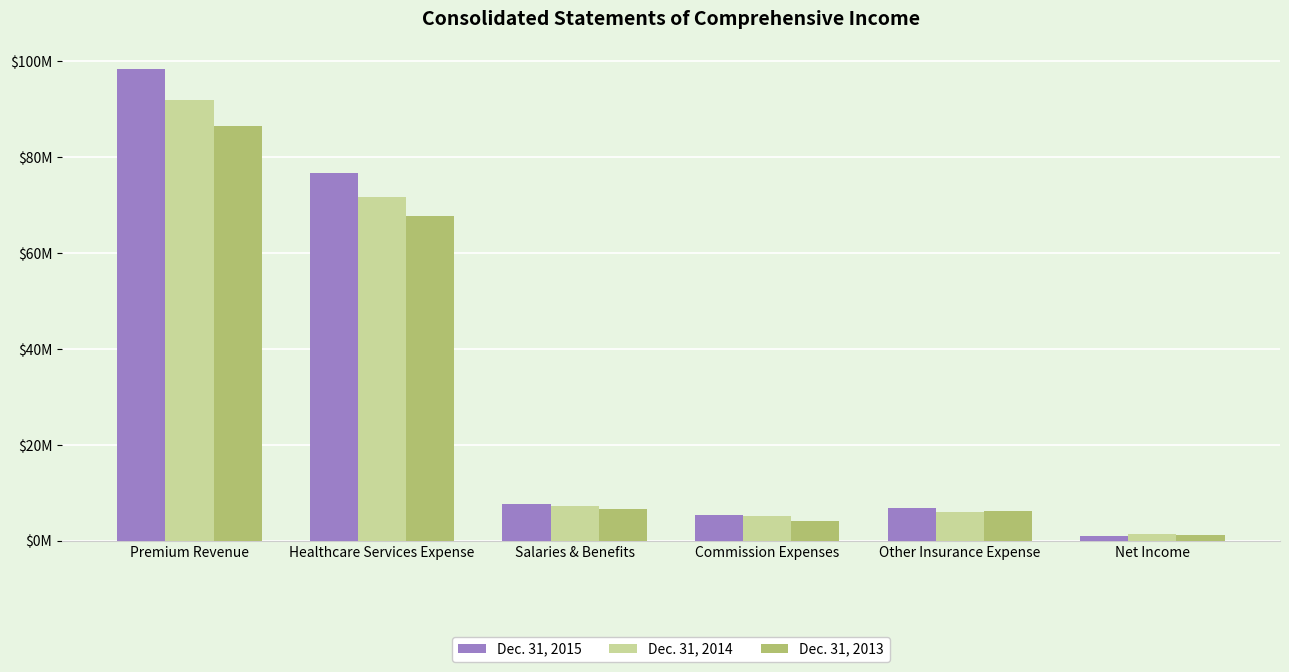

Are the bars horizontal?

No